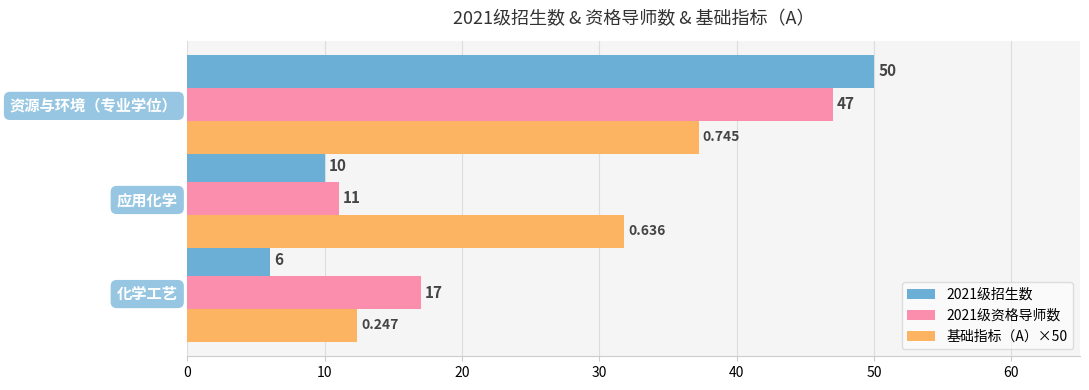

At which label is 2021级资格导师数 closest to 29?

化学工艺